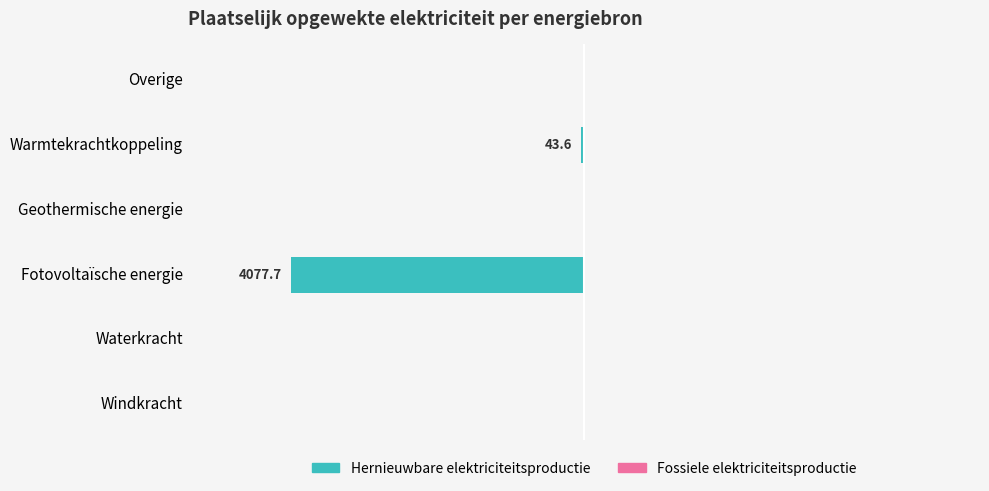

How many distinct data groups are displayed?

2